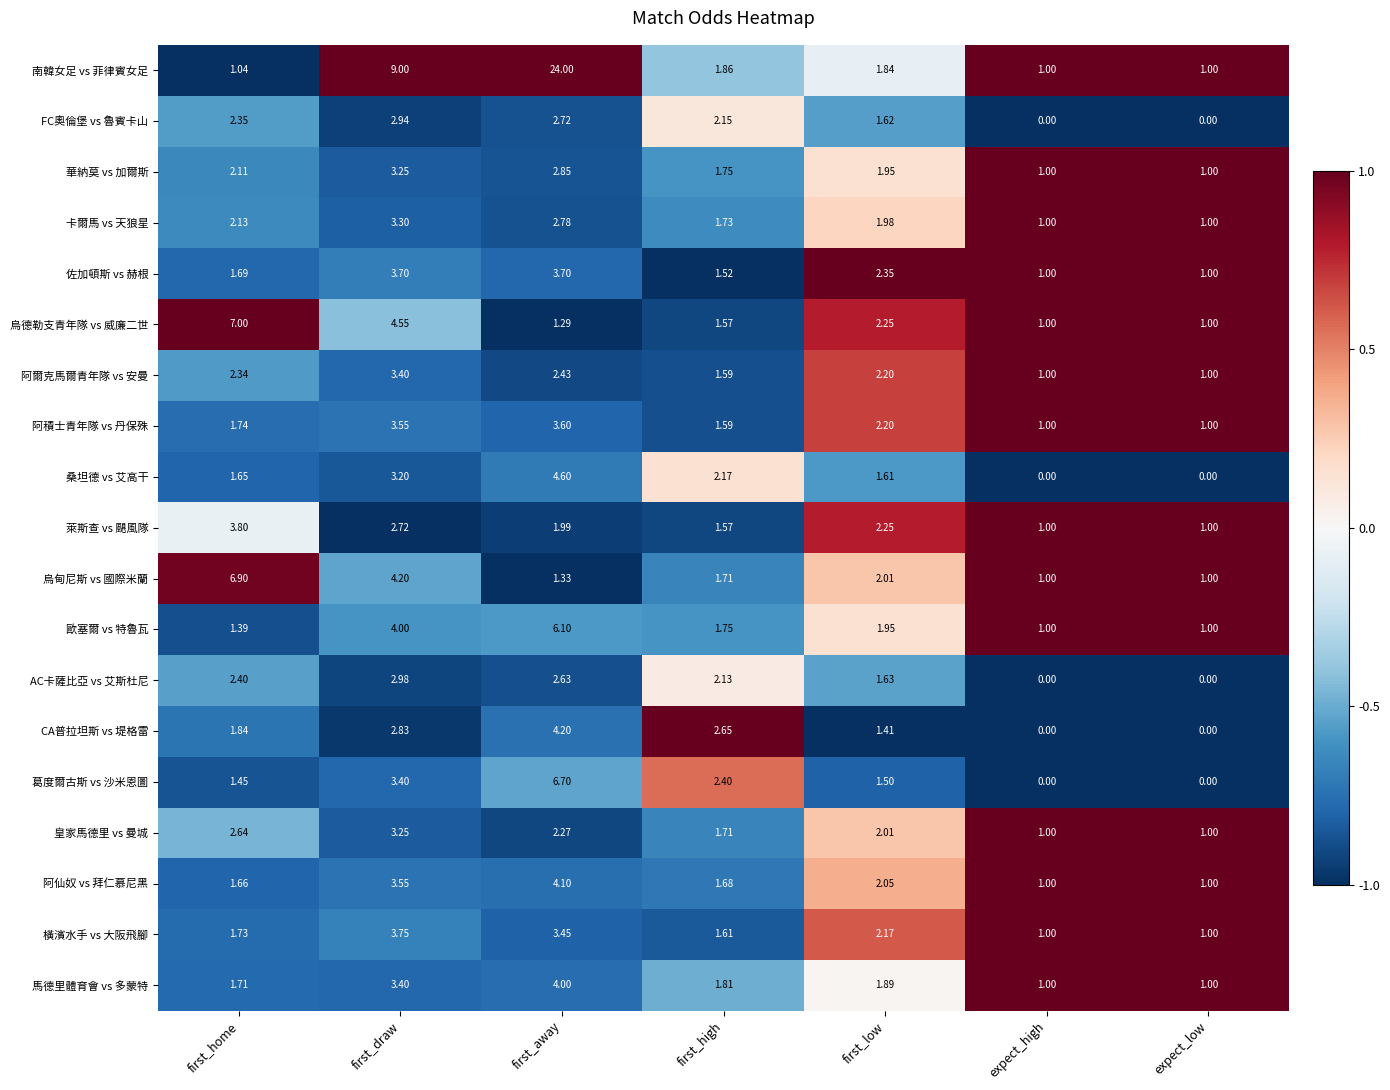

Which category has the highest value in the 華納莫 vs 加爾斯 series?

first_draw